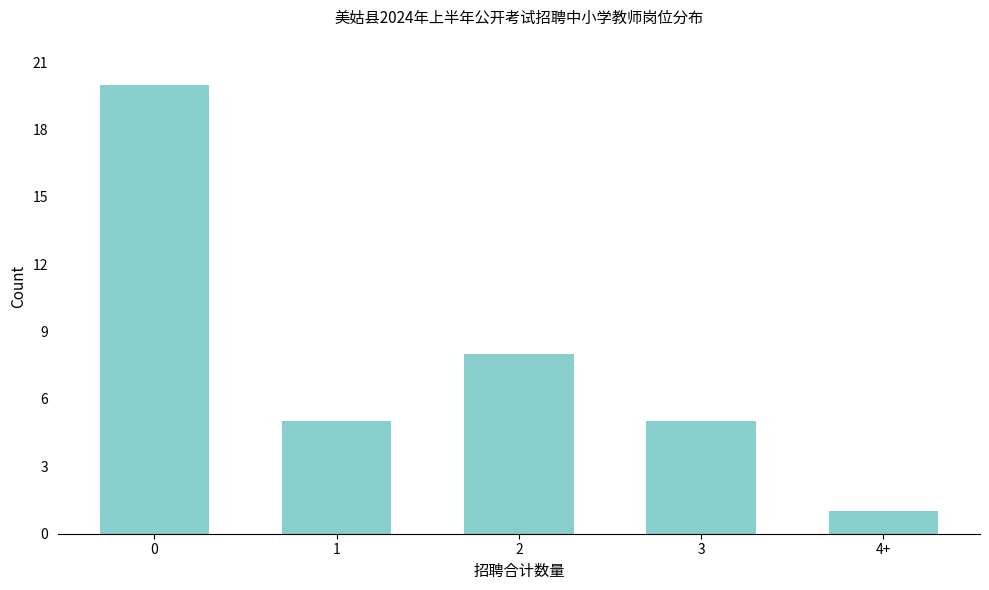

Reading left to right, transcribe all the data shown in this chart.

0=20	1=5	2=8	3=5	4+=1